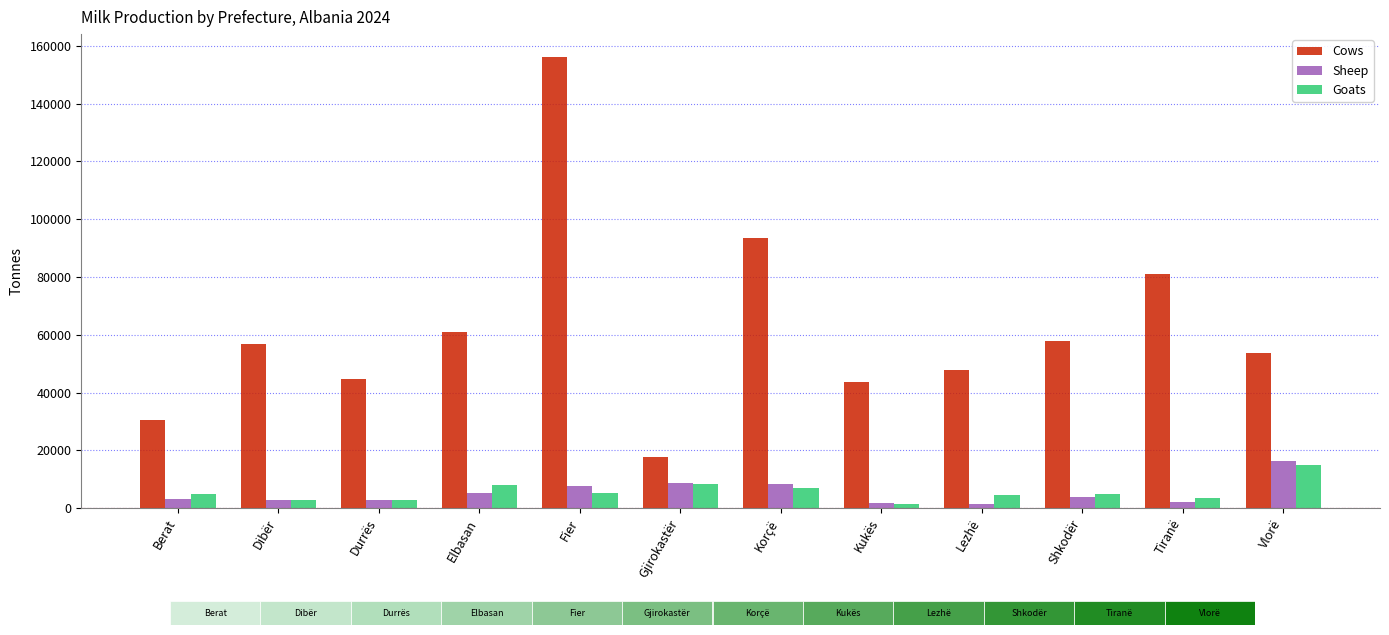

What is the sum of all Goats values?

67784.6